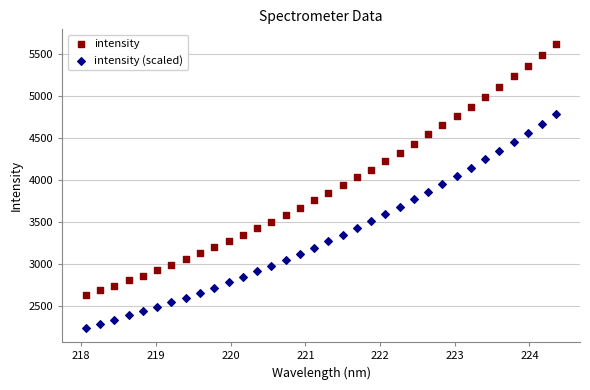

Across all data points, what is the range of X values (max minus min)?

6.3